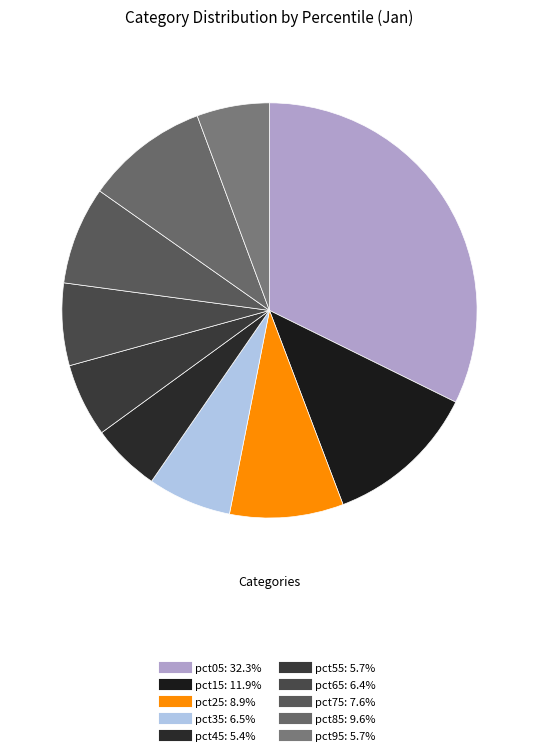

Does any single category account for the majority?

No